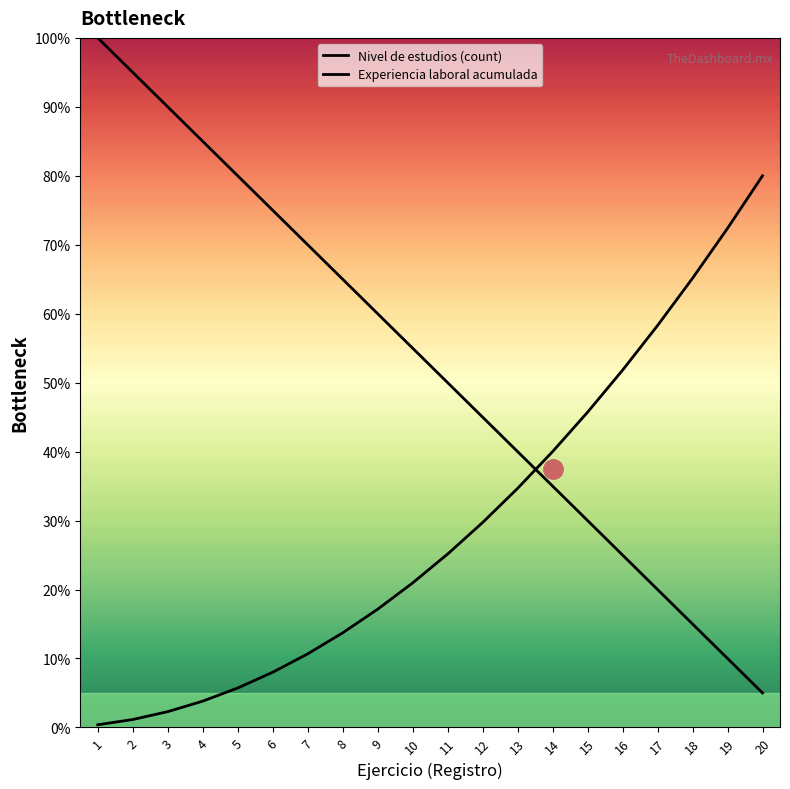

True or false: Experiencia laboral acumulada has a value of 0.1 at 1.

False